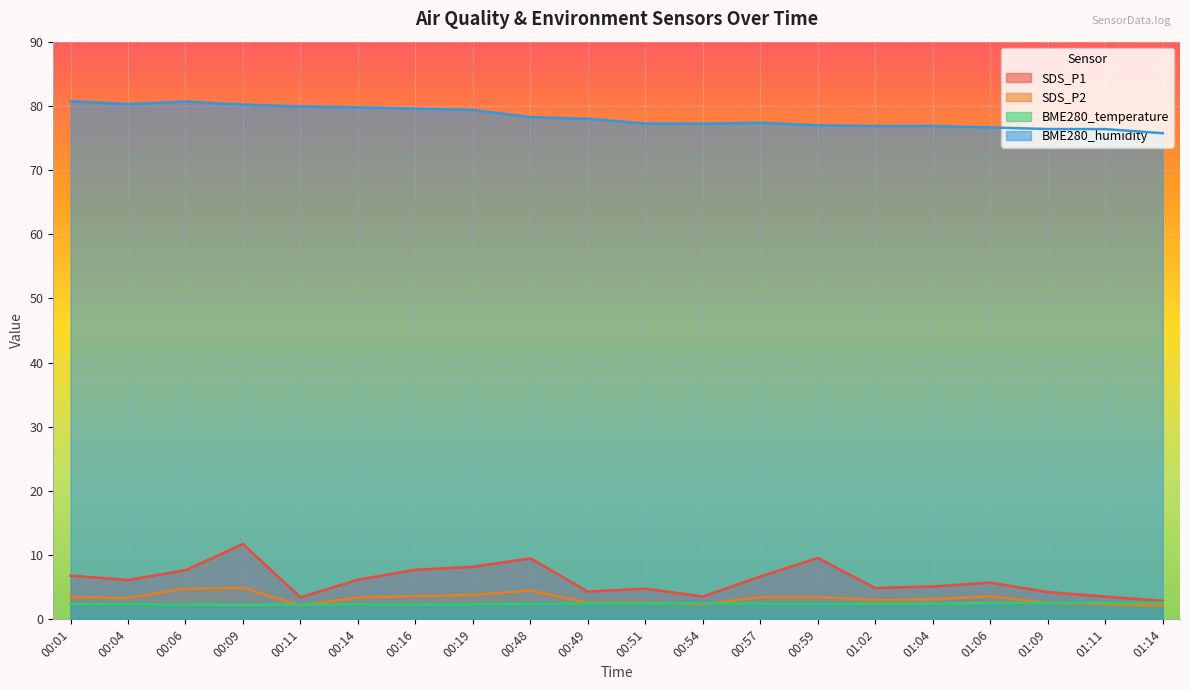

Is the value of SDS_P2 at 01:14 greater than the value of BME280_temperature at 00:49?

No